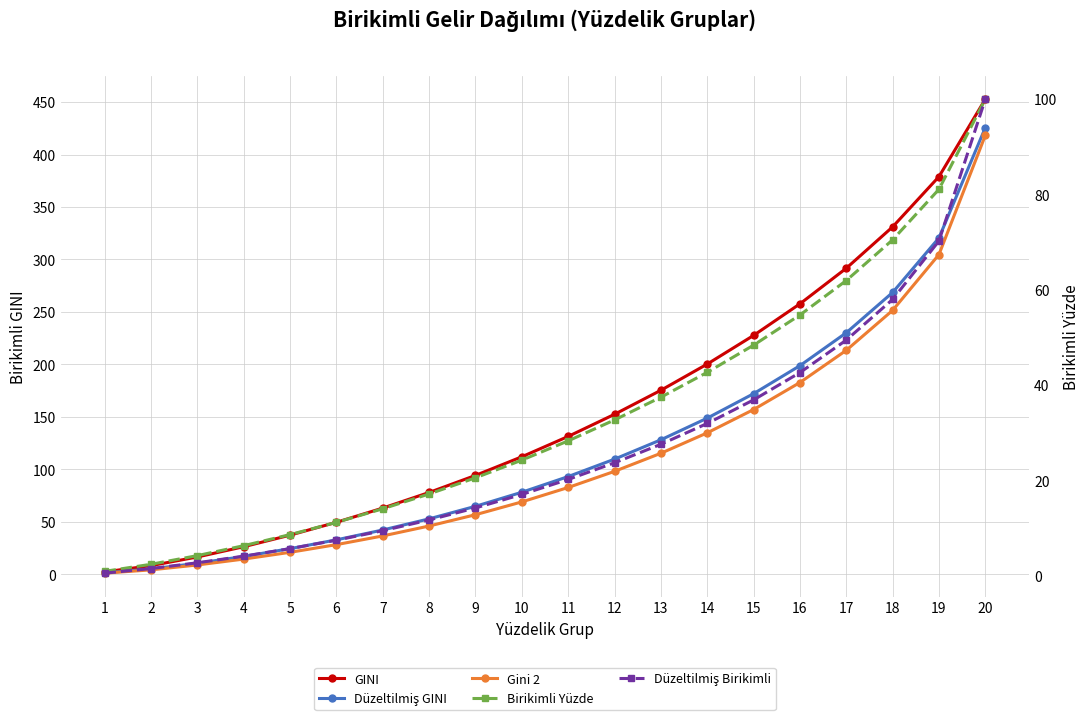

True or false: Düzeltilmiş GINI has a value of 24.4 at 5.

True